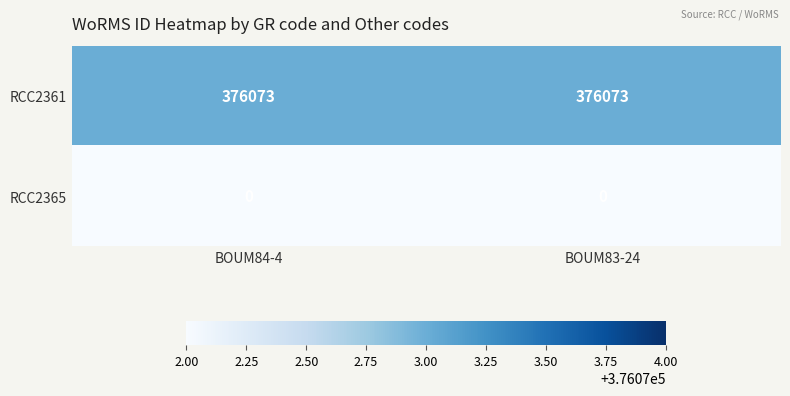

What is the total value across all series at BOUM83-24?

376073